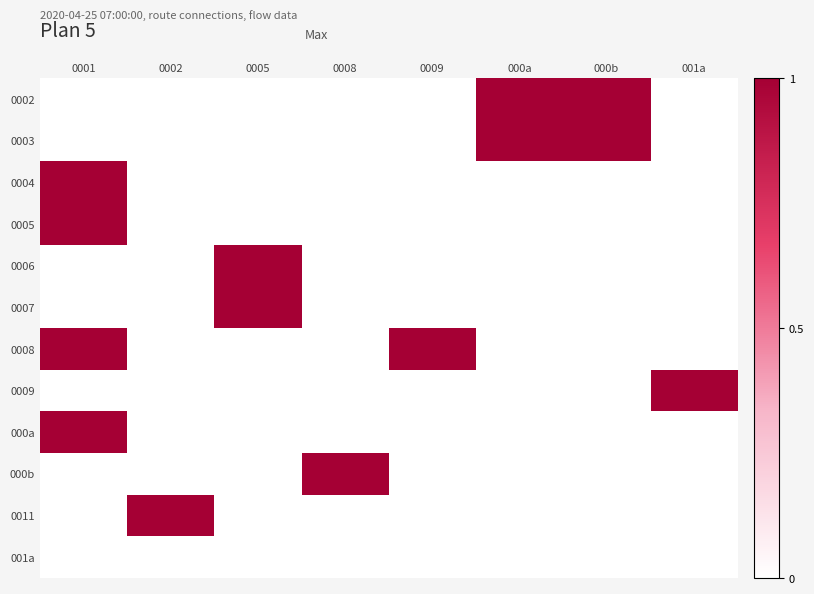

What is the greatest value displayed?

1